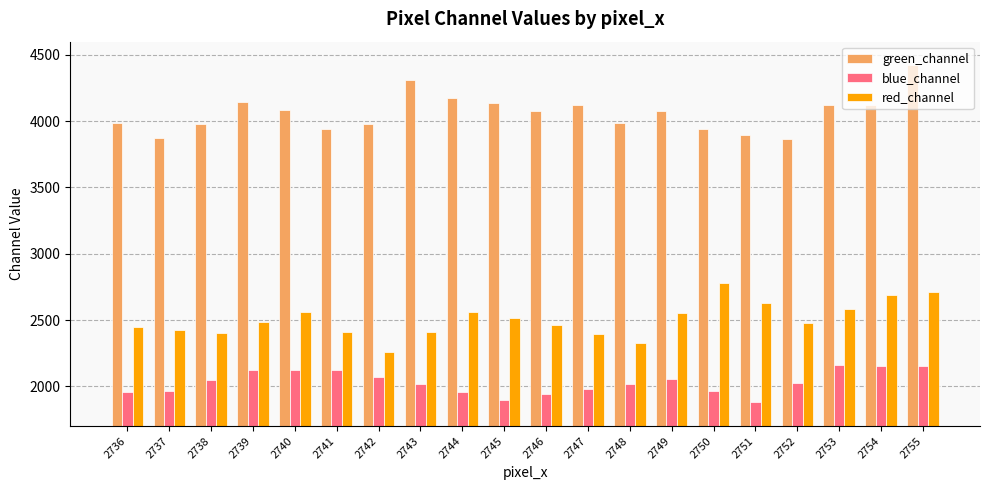

What is the value of the red_channel bar at the 2nd from the left?

2422